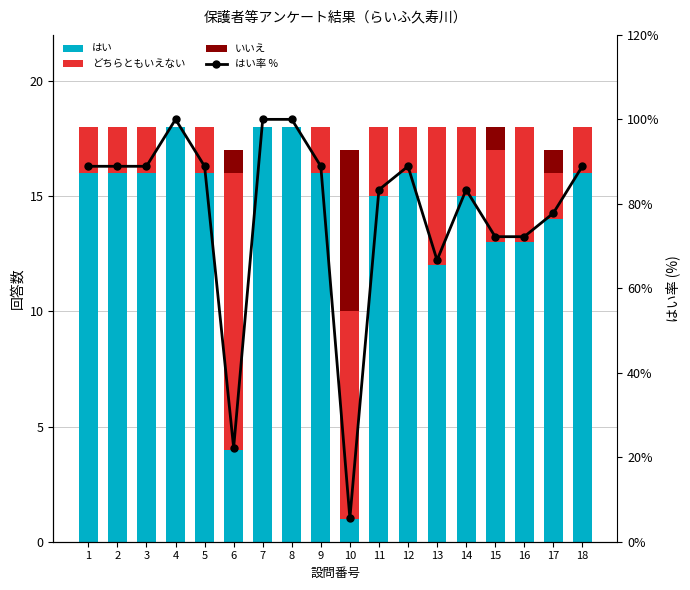

Rank the series at 12 from lowest to highest value.

いいえ, どちらともいえない, はい, はい率 %